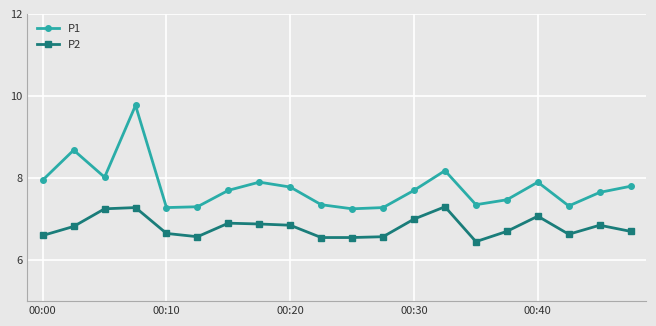

What is the value of the P1 point at the 16th from the left?

7.5